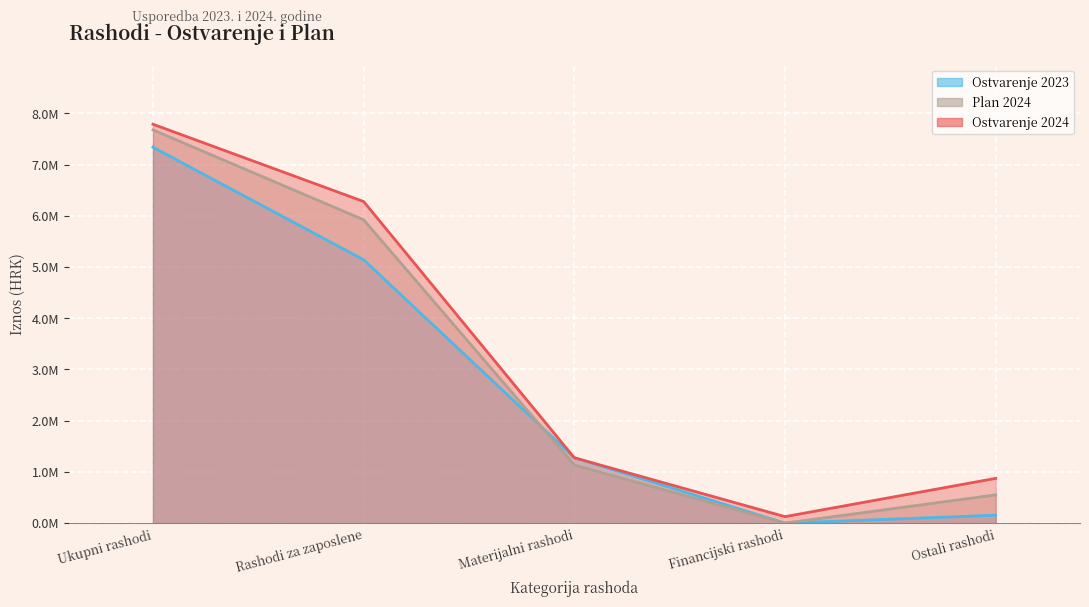

Reading left to right, what are all the values shown in this chart?

Ostvarenje 2023: 7338394.5	5141919.9	1278515.5	0.0	155179.4
Plan 2024: 7675850.0	5921141.0	1133332.0	0.0	552339.0
Ostvarenje 2024: 7787034.8	6277682.8	1275698.2	126892.5	874125.0